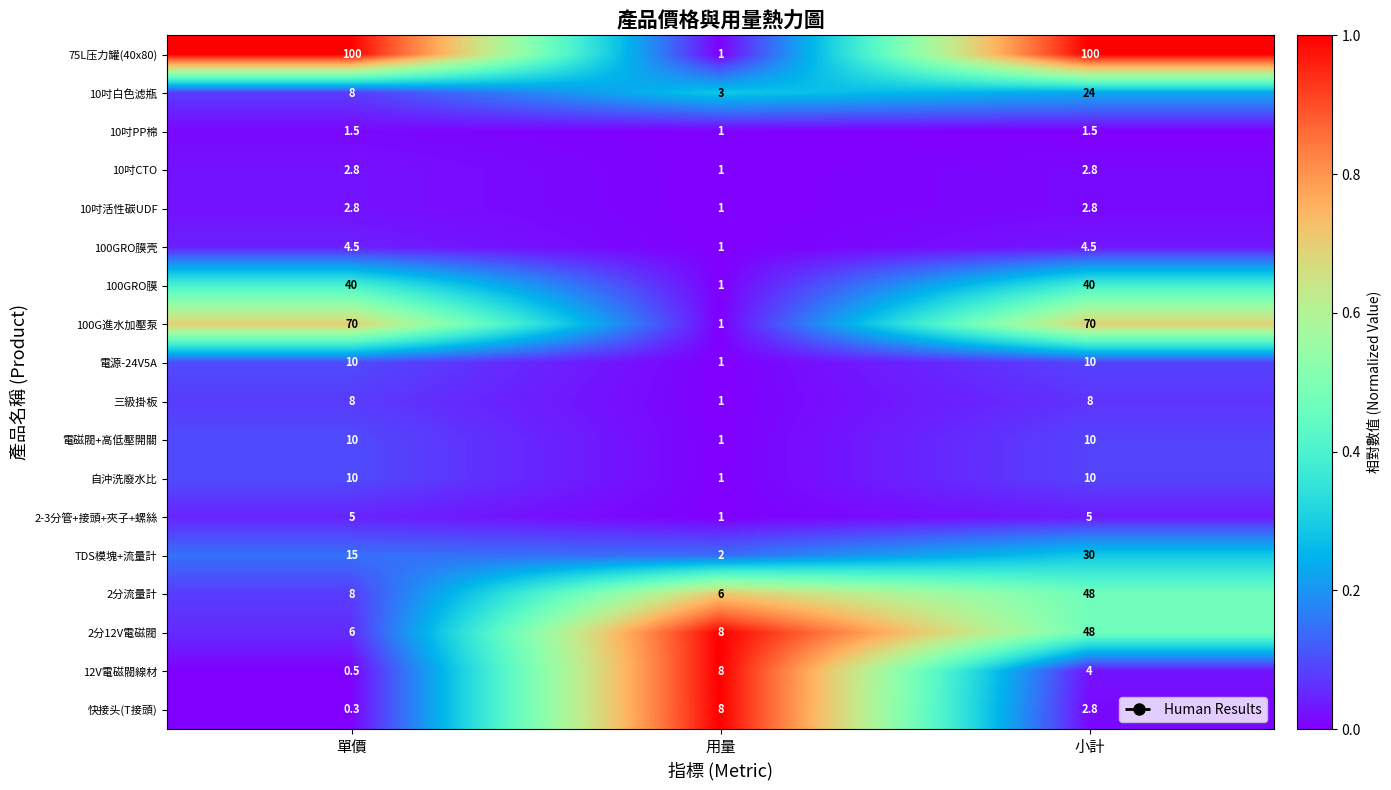

Which series has the largest range (max minus min)?

75L压力罐(40x80)